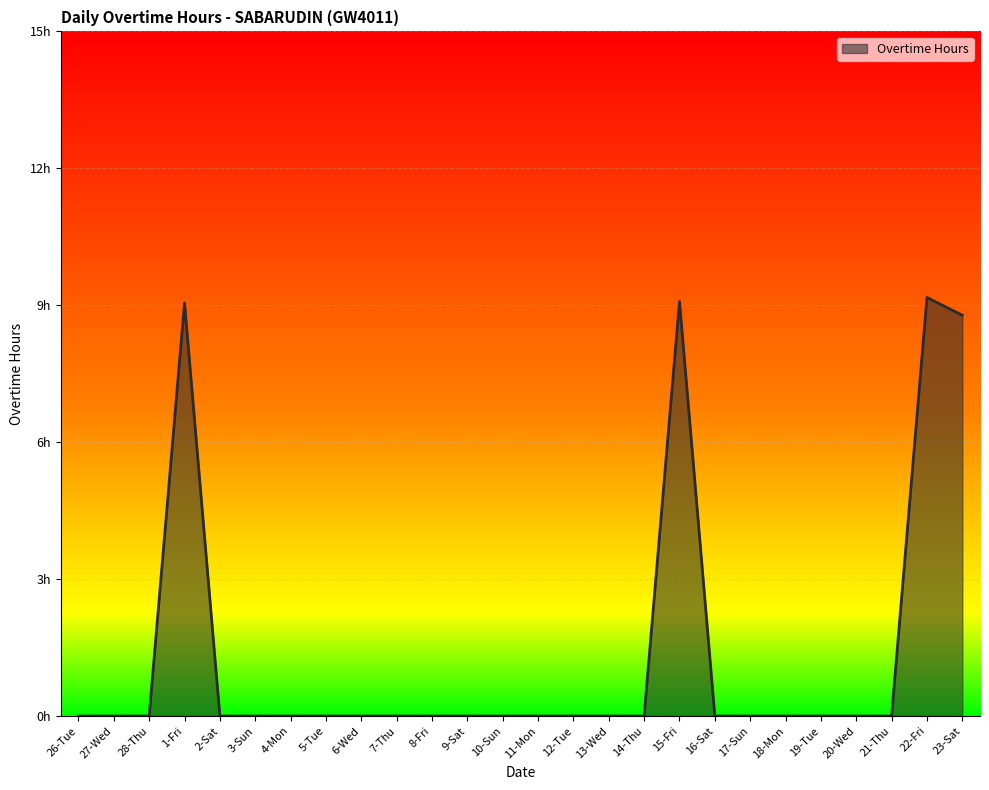

Does the chart display data point markers on the line(s)?

No